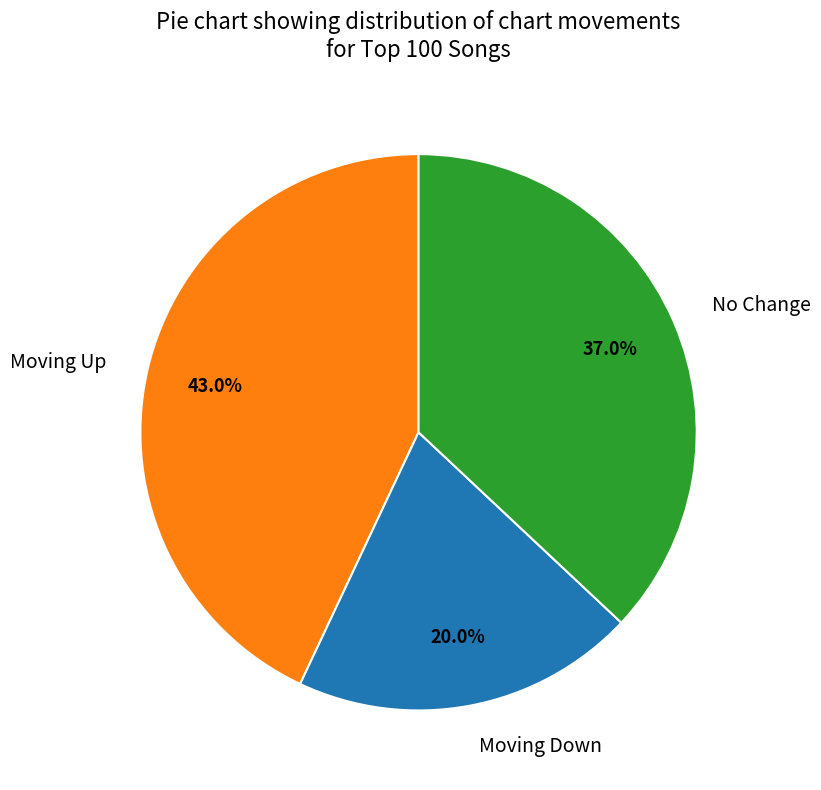

How much of the chart is everything except Moving Down?

80.0%